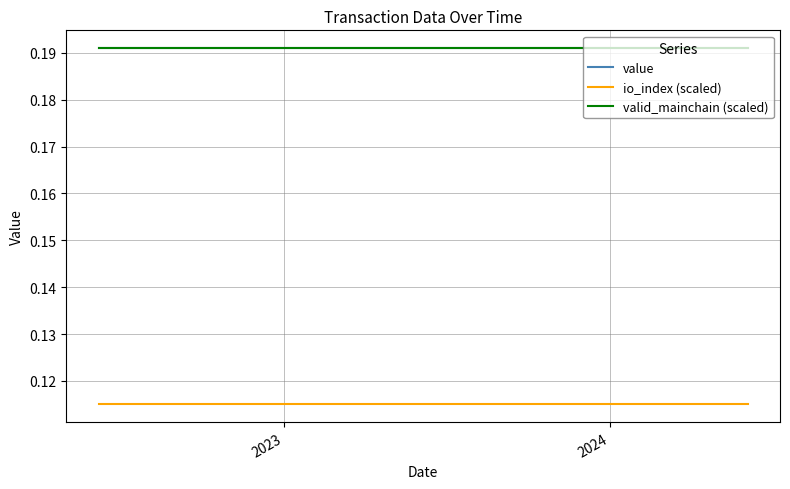

True or false: valid_mainchain (scaled) and io_index (scaled) intersect in this chart.

False